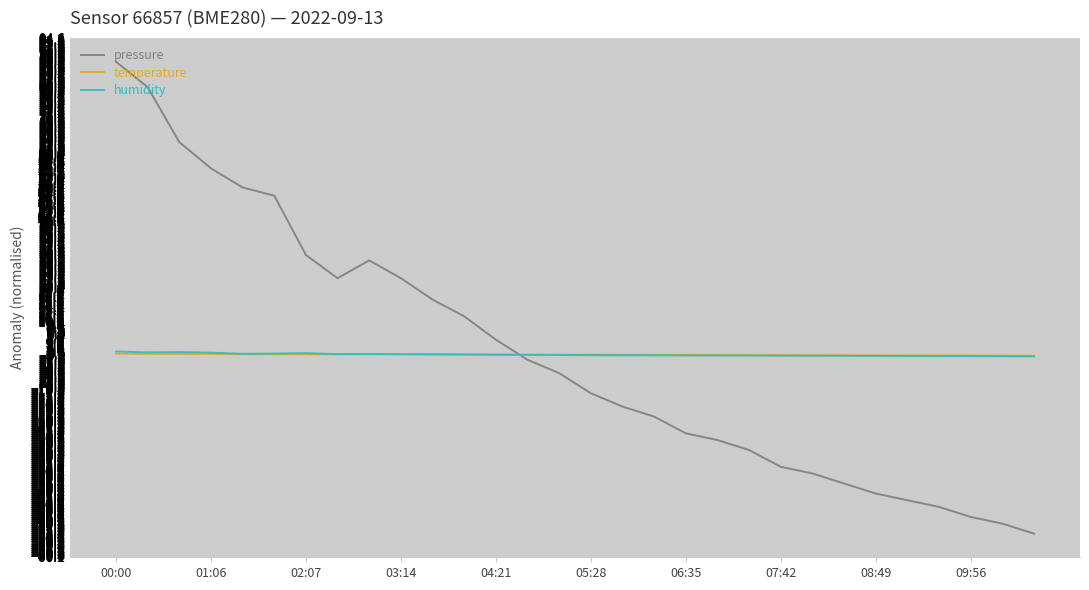

What are all the series names shown in the legend?

pressure, temperature, humidity